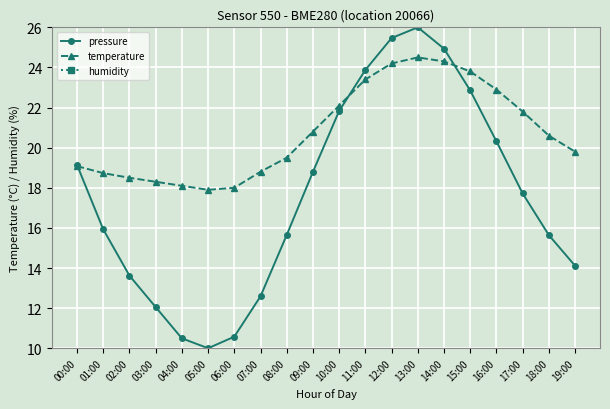

At which category does pressure reach its first local peak?

13:00